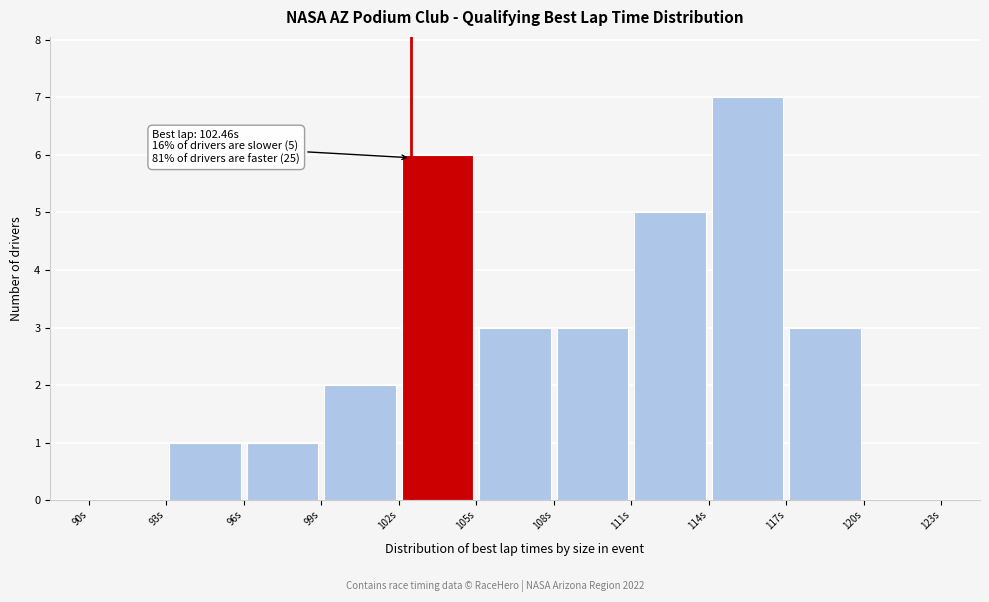

Which range on the x-axis has the tallest bar?

114 to 117